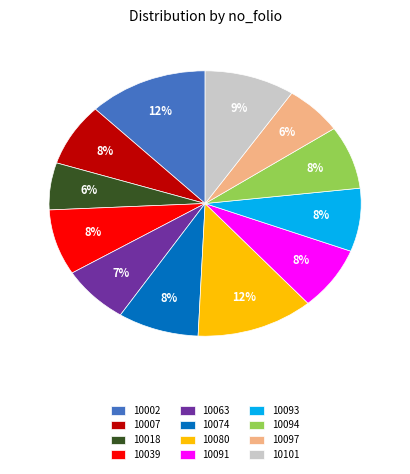

Do 10002 and 10101 together represent more than half of the pie?

No